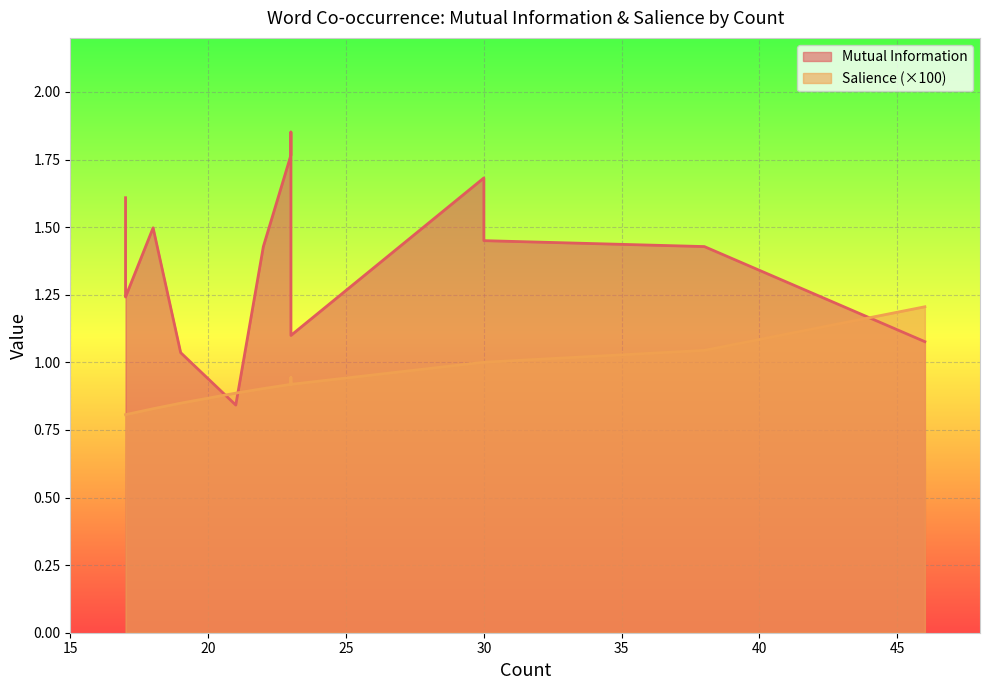

What is the difference between the Mutual Information values at 38 and 17?

0.2